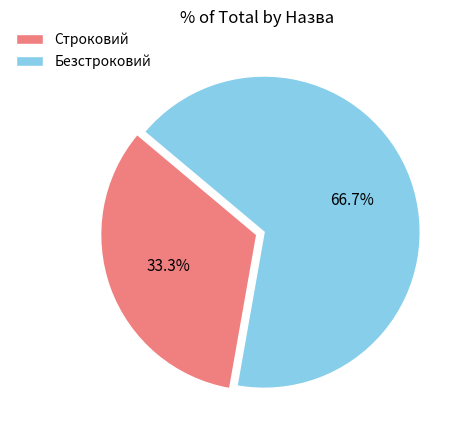

To the nearest percent, what is the difference between the Строковий and Безстроковий slice percentages?

33%